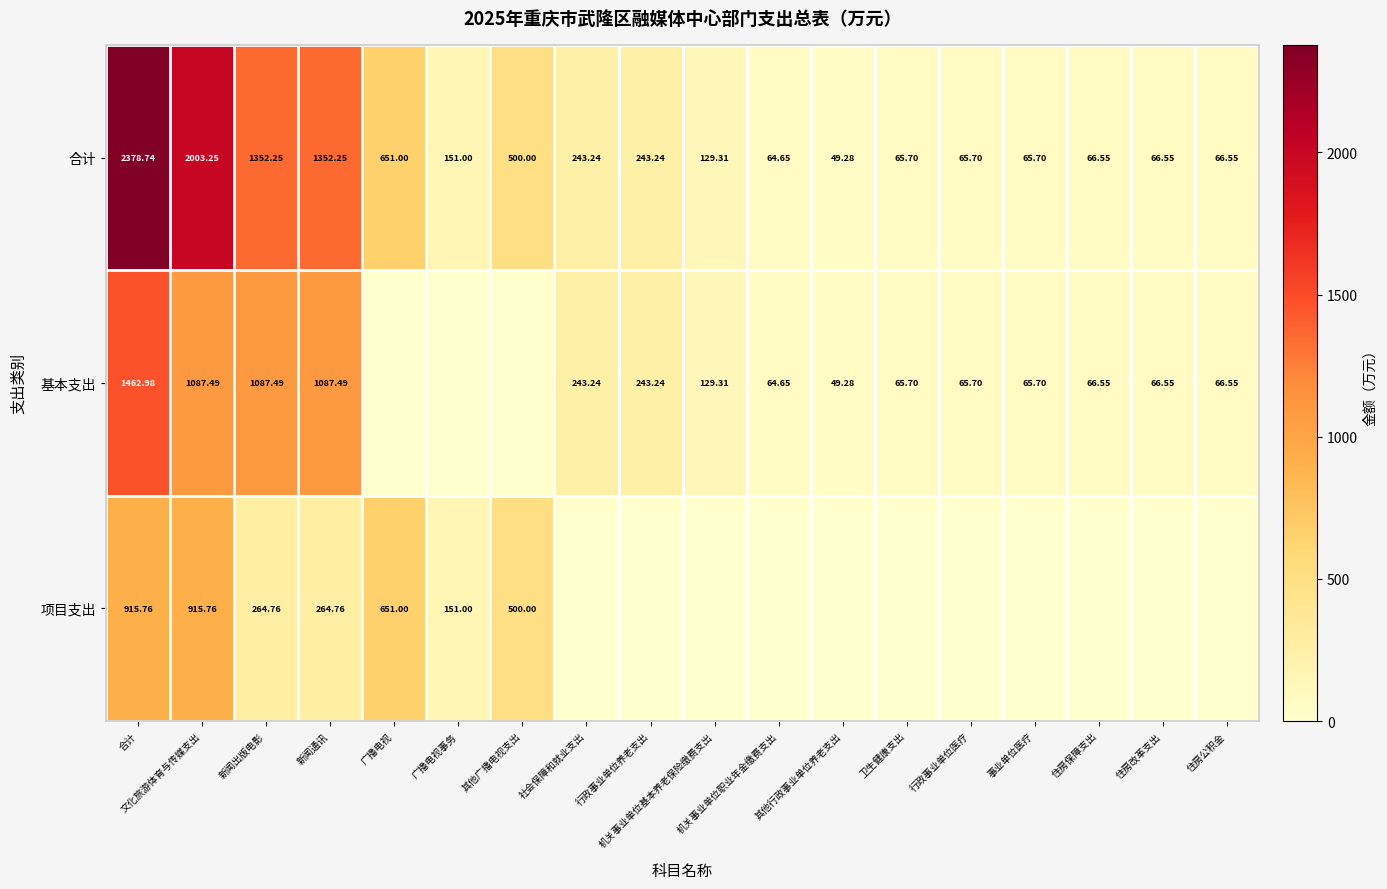

How many data points in 合计 are less than 151?

9